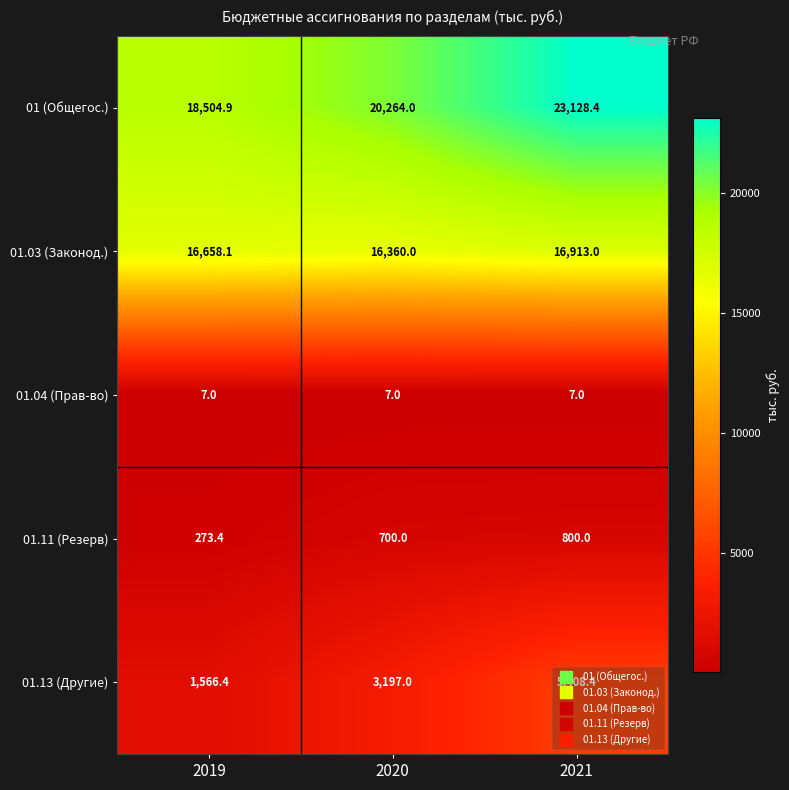

At which label is 01.13 (Другие) closest to 3487?

2020